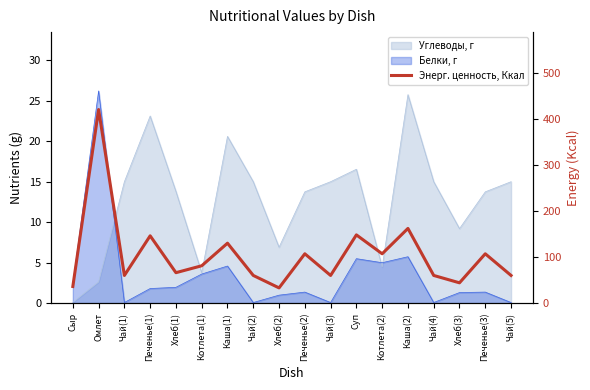

What position from the left is Печенье(2)?

10